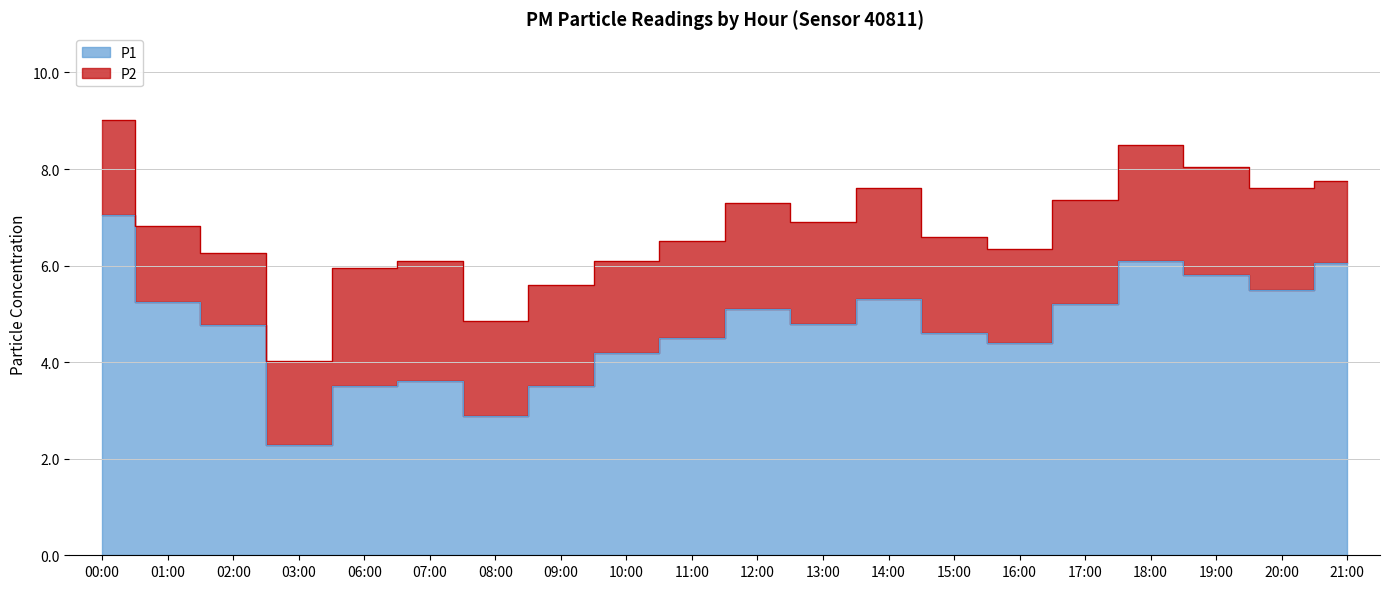

Which label corresponds to the largest value in the chart?

00:00